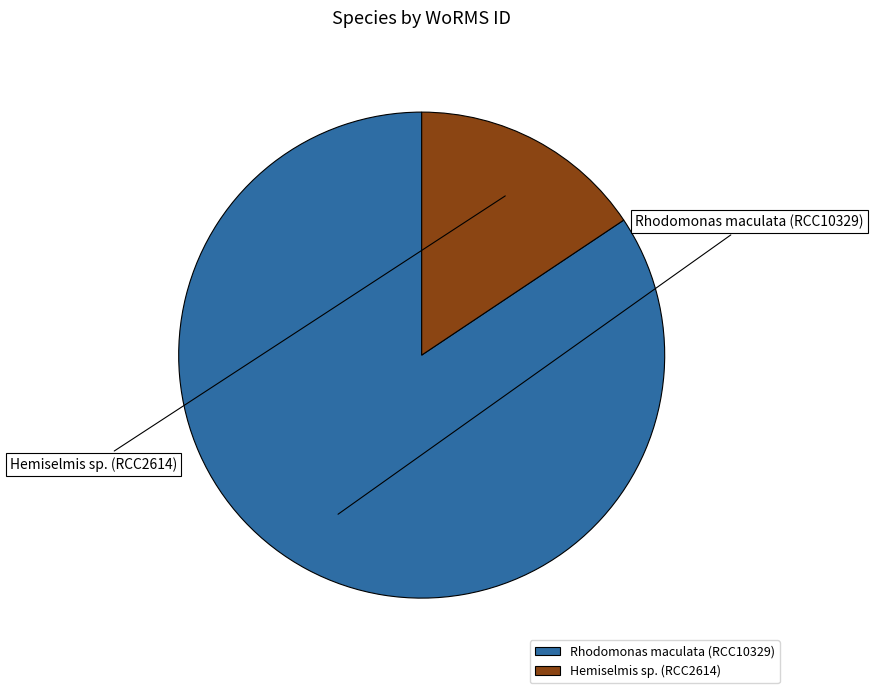

How many segments does this pie chart have?

2